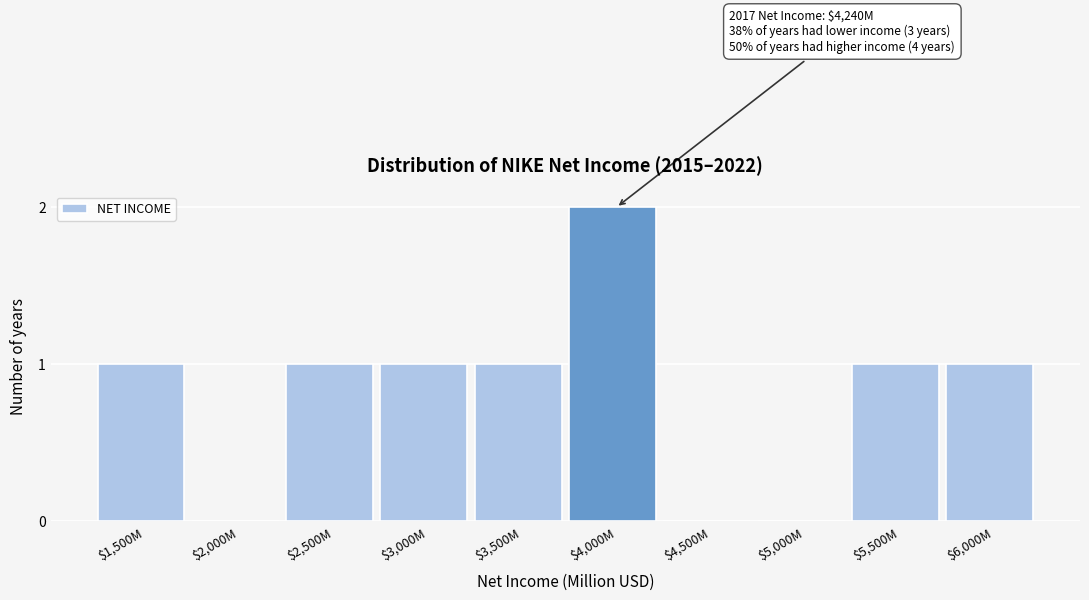

What is the sum of all values?

8